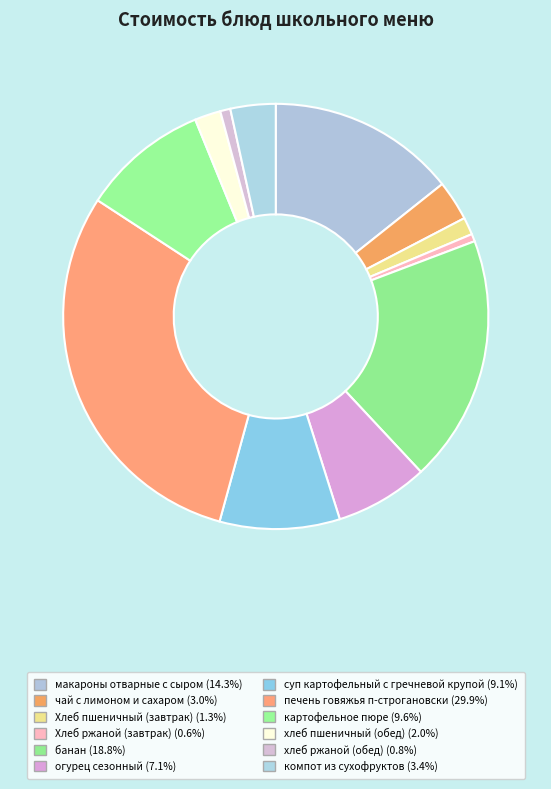

What is the ratio of the value at печень говяжья п-строгановски to the value at макароны отварные с сыром?

2.1